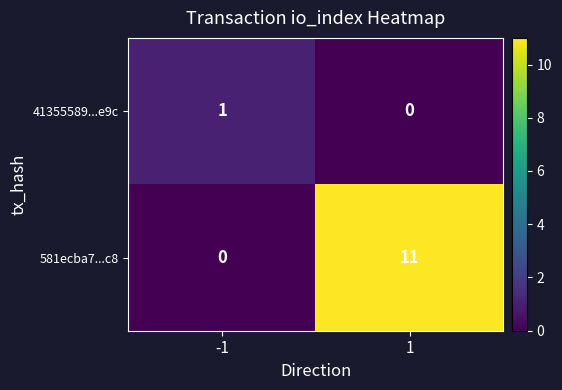

Reading left to right, what are all the values shown in this chart?

41355589...e9c: -1=1	1=0
581ecba7...c8: -1=0	1=11